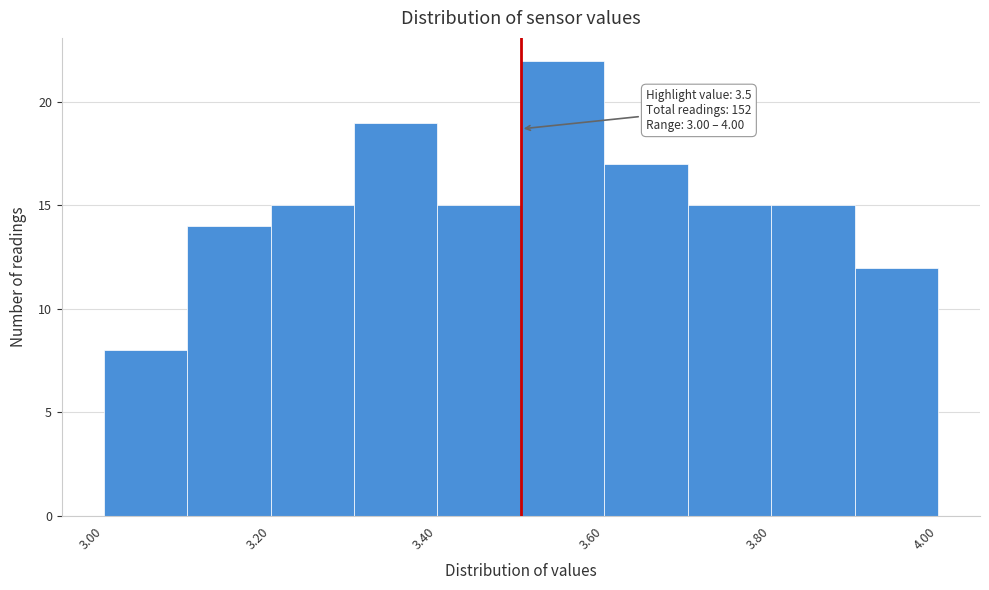

Over which range of the x-axis is the bar tallest?

3.5 to 3.6